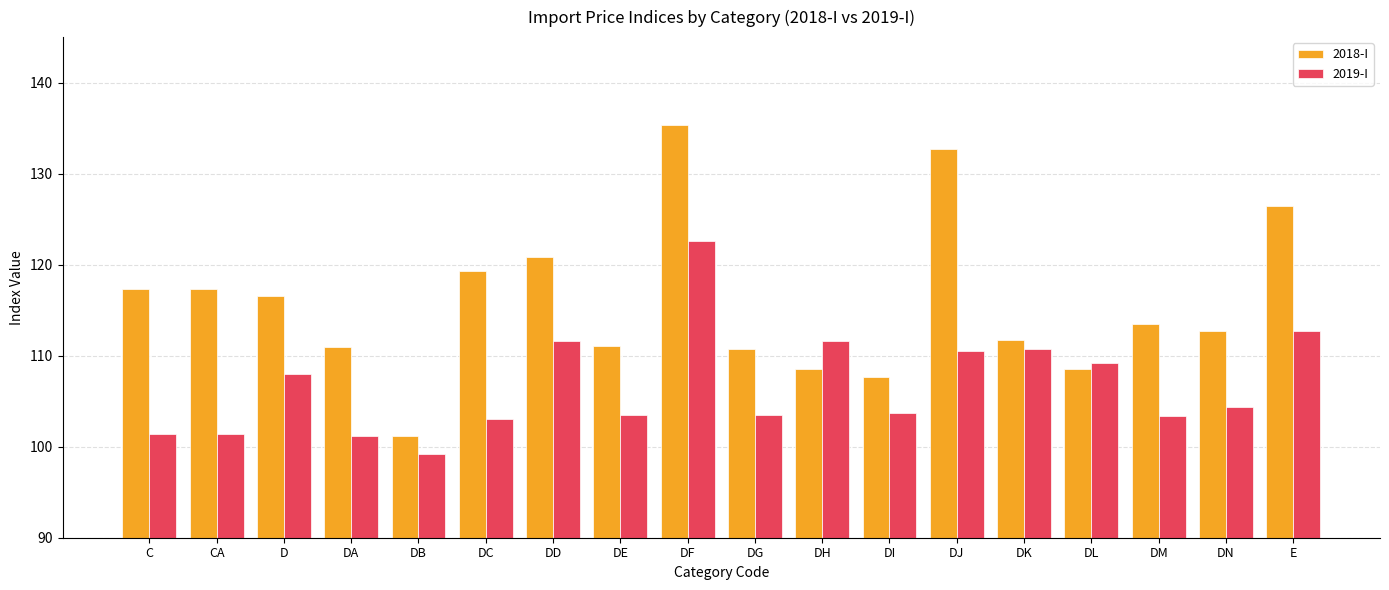

What is the value of the 2018-I bar at the 5th from the left?

101.2